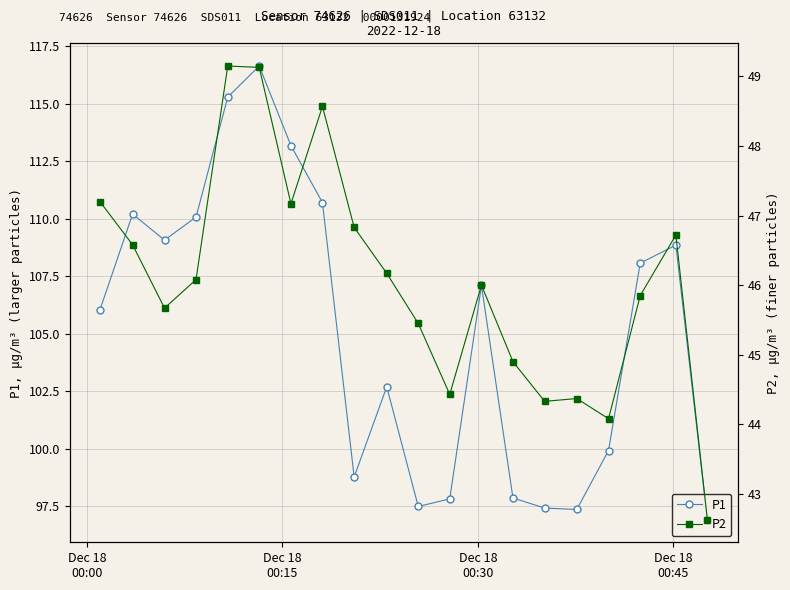

True or false: P1 and P2 intersect in this chart.

False